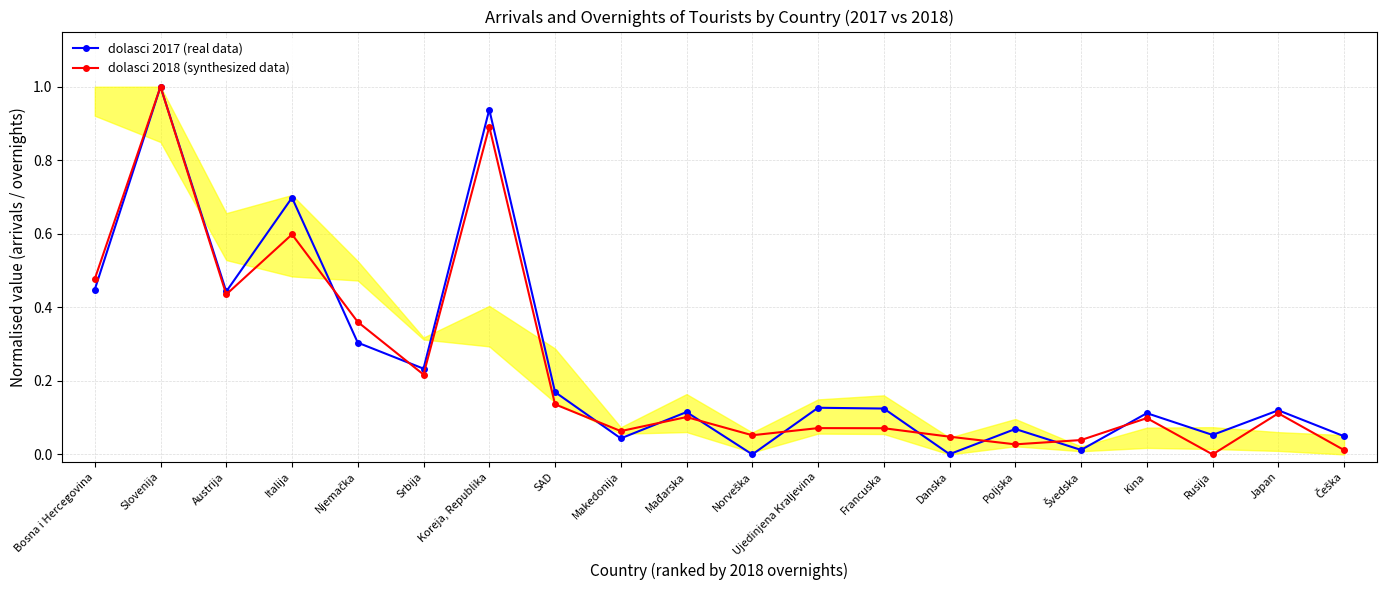

Reading left to right, transcribe all the data shown in this chart.

dolasci 2017 (real data): 0.4	1.0	0.4	0.7	0.3	0.2	0.9	0.2	0.0	0.1	0.0	0.1	0.1	0.0	0.1	0.0	0.1	0.1	0.1	0.0
dolasci 2018 (synthesized data): 0.5	1.0	0.4	0.6	0.4	0.2	0.9	0.1	0.1	0.1	0.1	0.1	0.1	0.0	0.0	0.0	0.1	0.0	0.1	0.0